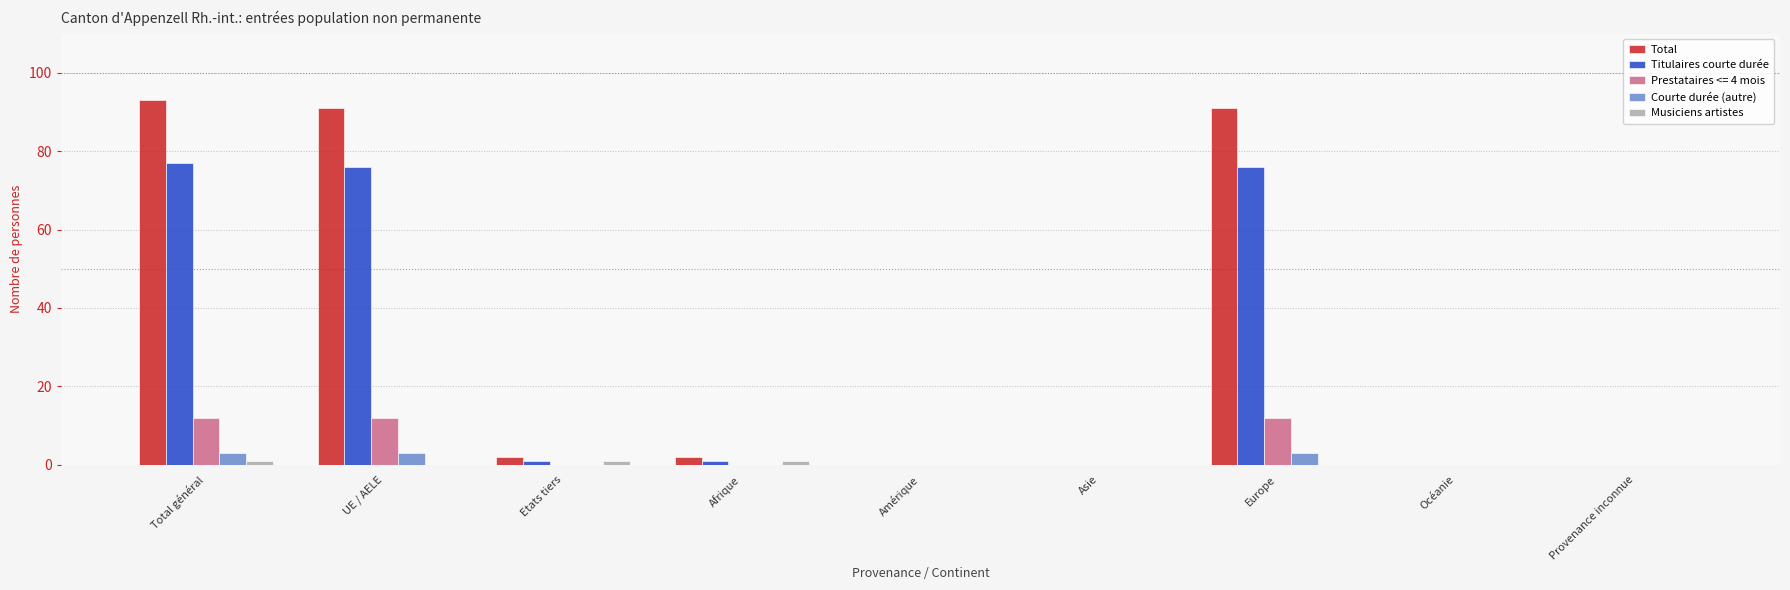

How many data points does each series have?

9